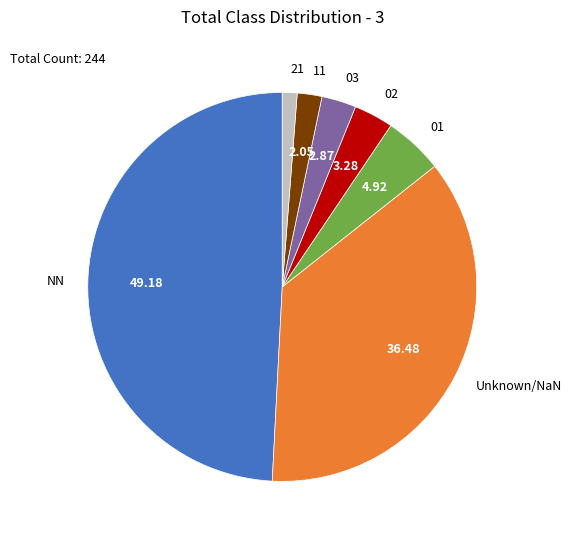

How many slices are in this pie chart?

7